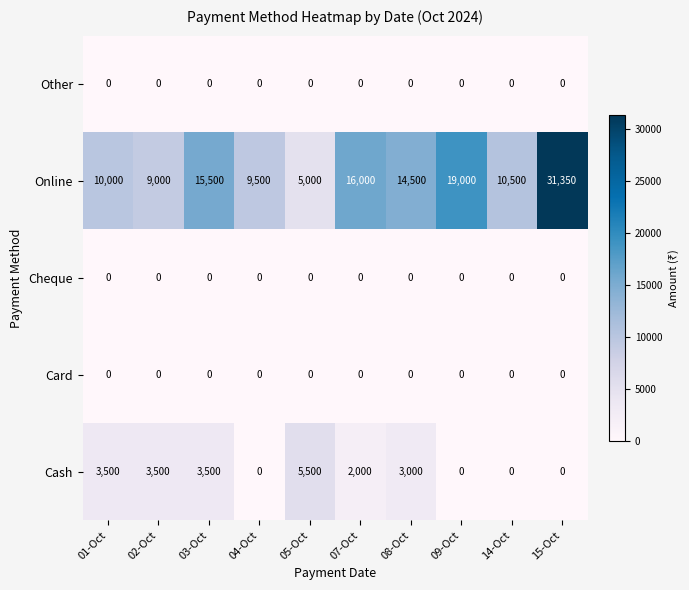

Between 04-Oct and 08-Oct, which series saw the biggest shift?

Online